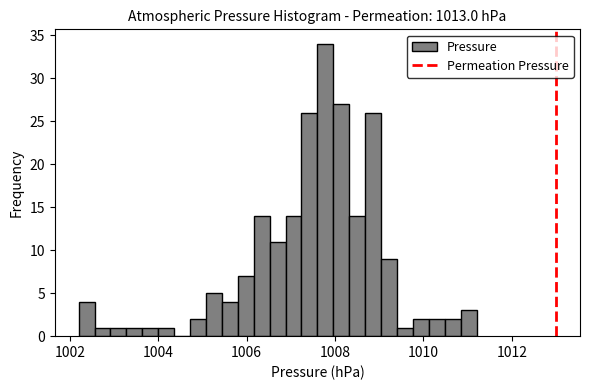

Read against the x-axis, roughly where is the centre of the tallest bar?

1007.8